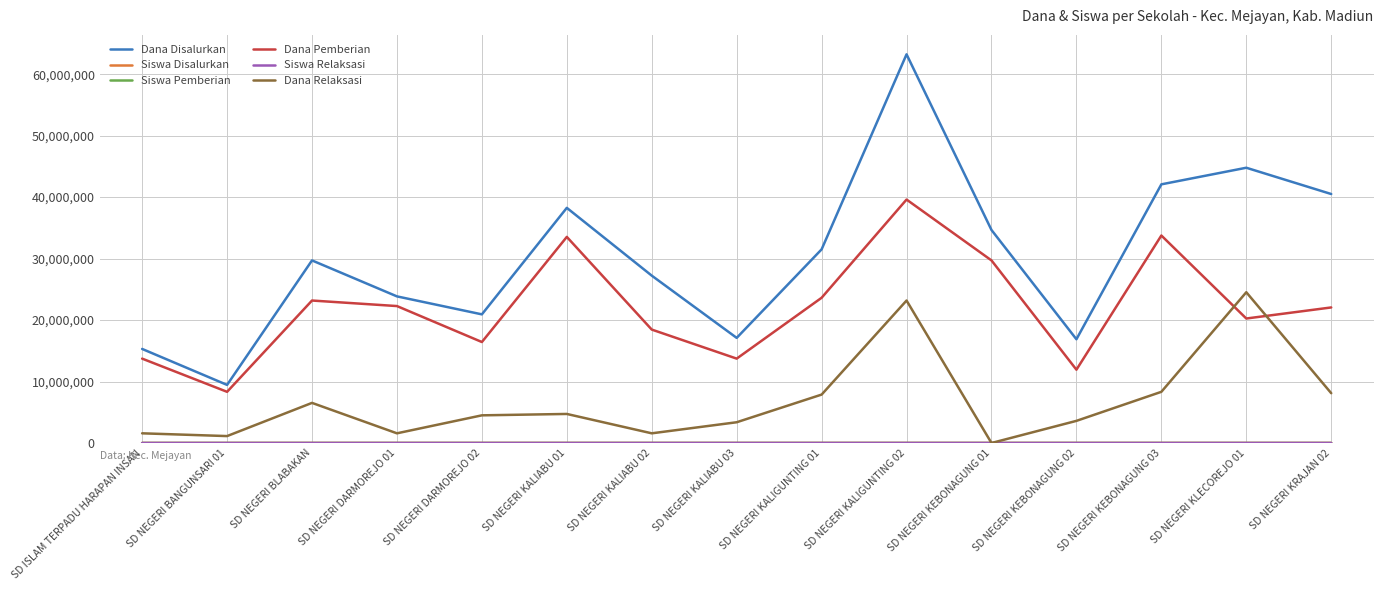

How many lines are shown in the chart?

6